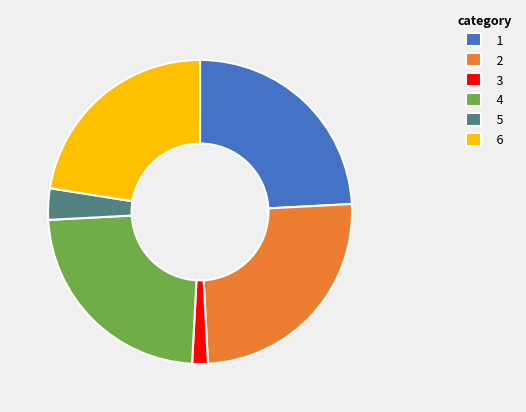

Rank the categories by value from lowest to highest.

3, 5, 6, 4, 1, 2